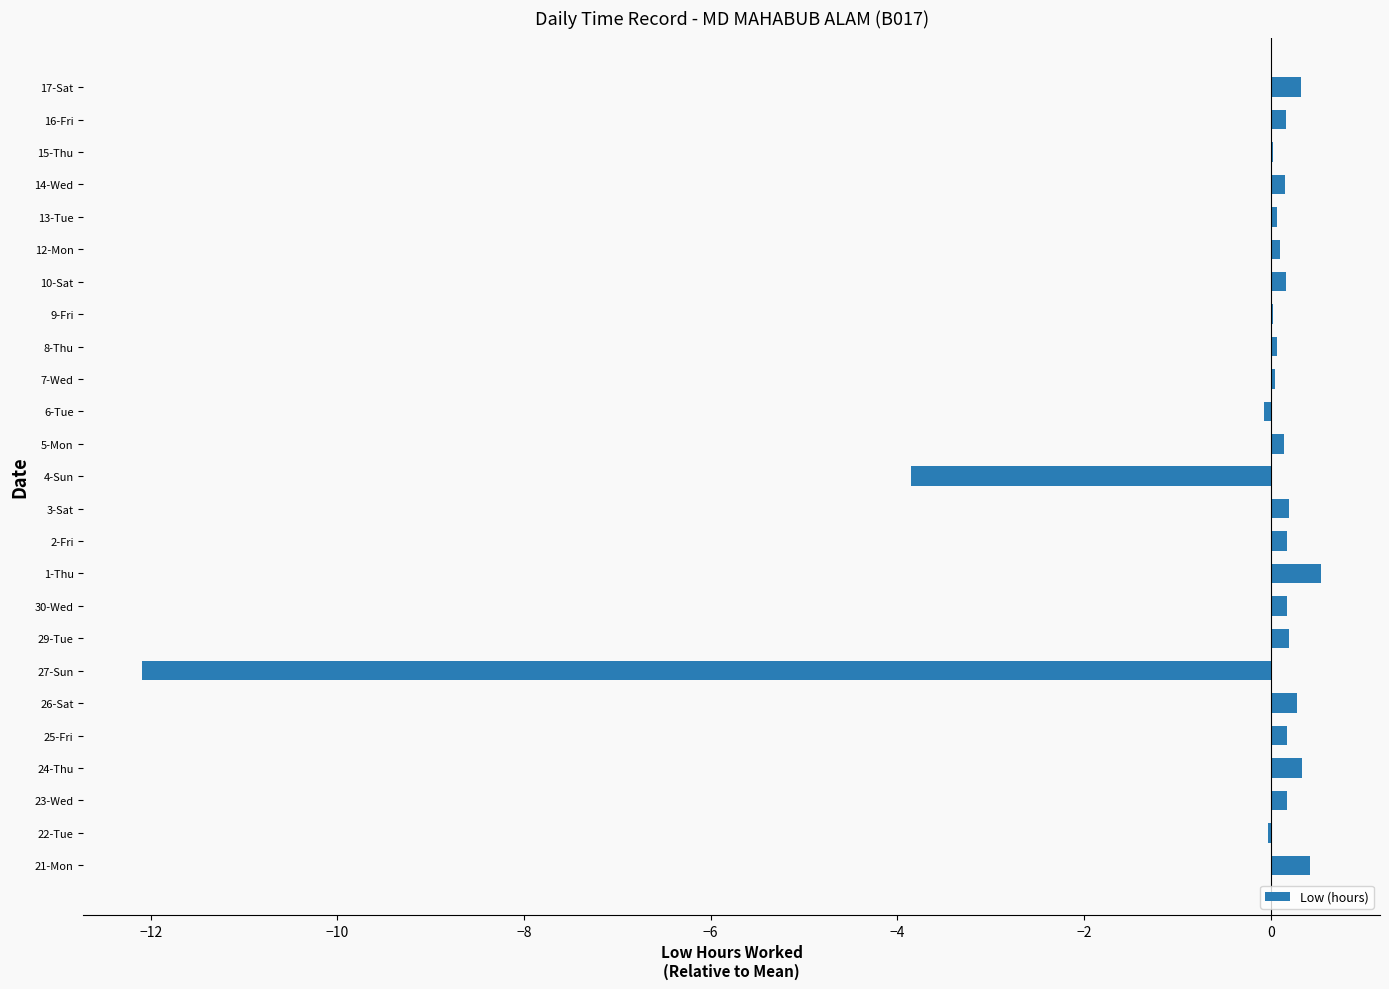

What is the sum of all values?

-12.1